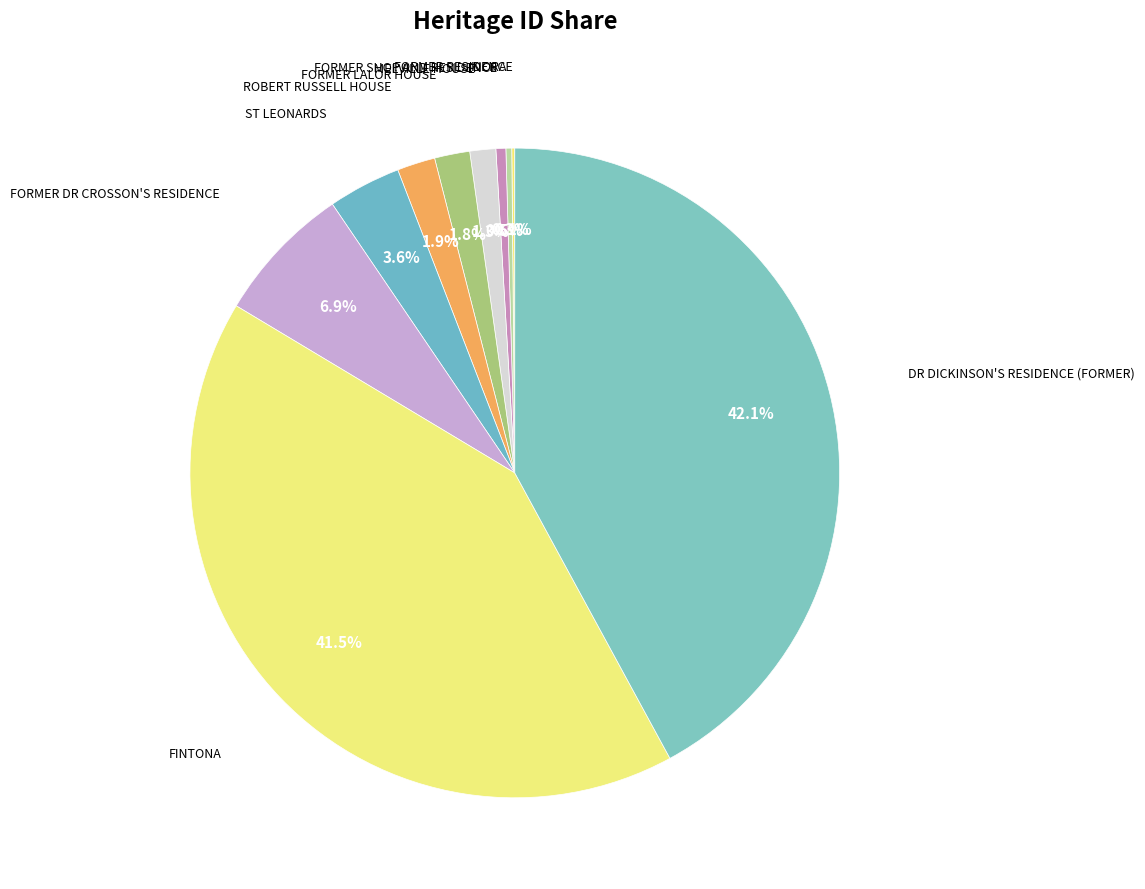

To the nearest percent, what is the difference between the largest and smallest slice percentages?

42%